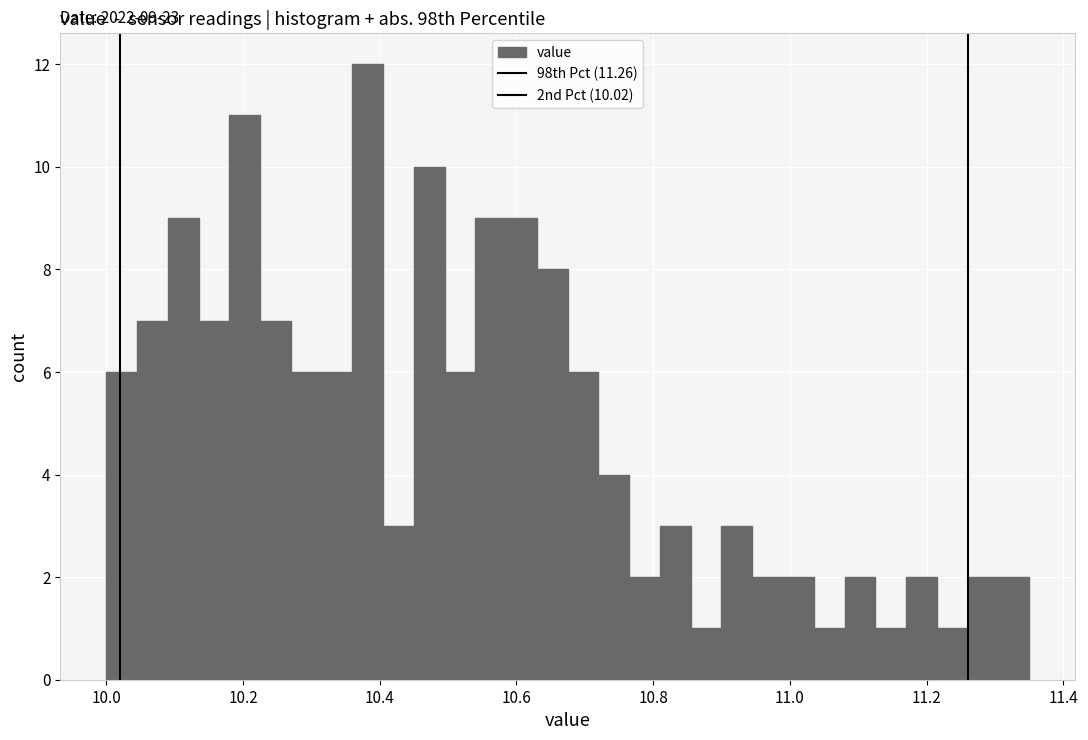

Around what value on the x-axis is the tallest bar? Give the approximate position of its centre, as read against the axis.

10.38